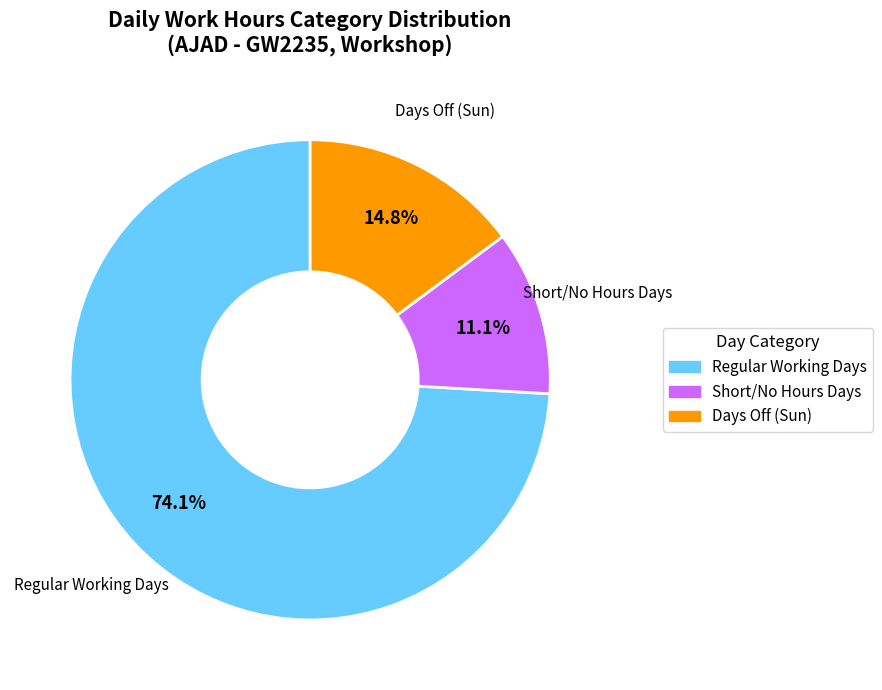

Is there a majority slice in this chart?

Yes